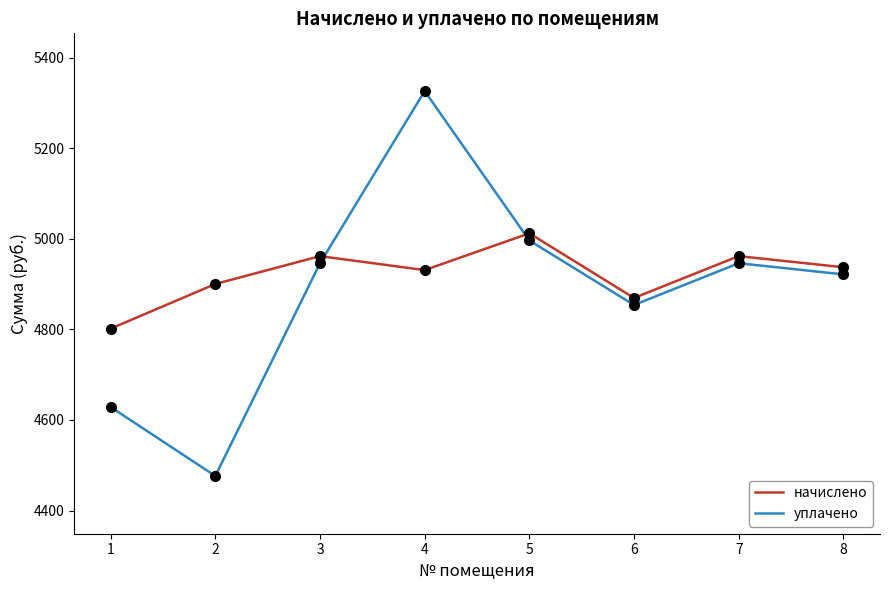

At which label is начислено closest to 4906?

2